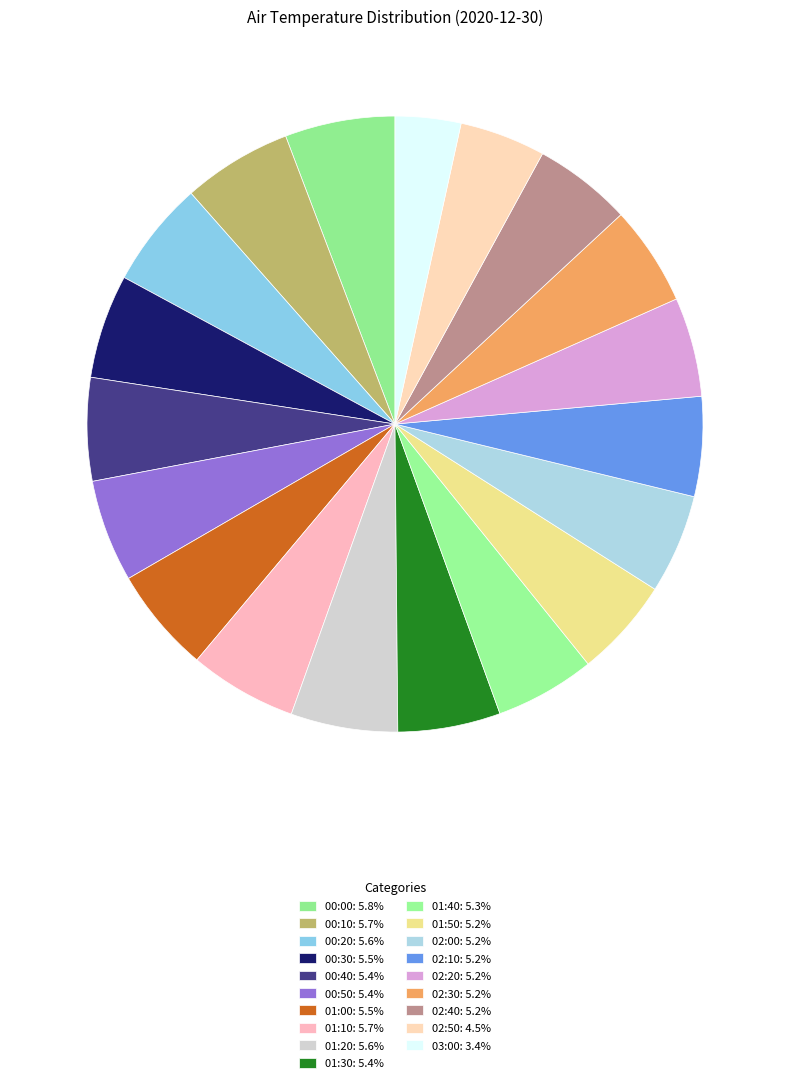

To the nearest percent, what is the difference between the 00:30 and 03:00 slice percentages?

2%